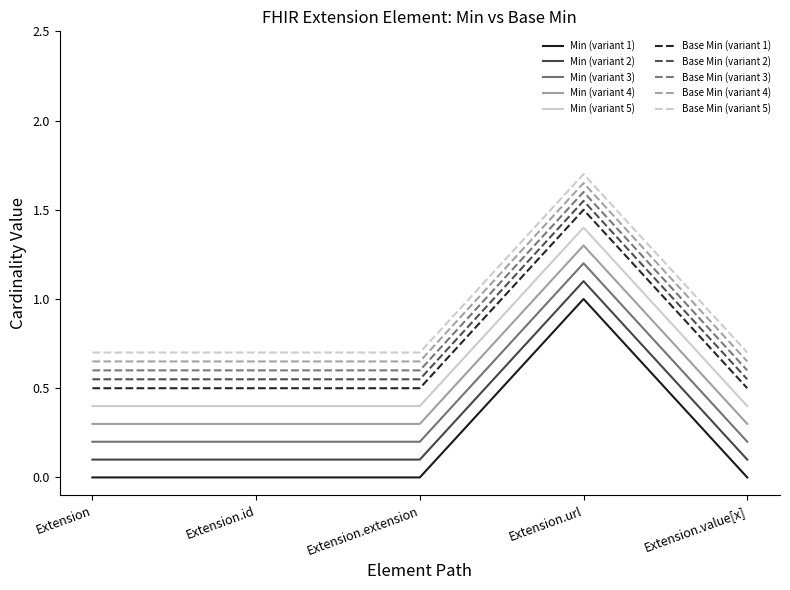

The value of Base Min (variant 3) at Extension is 0.6. True or false?

True